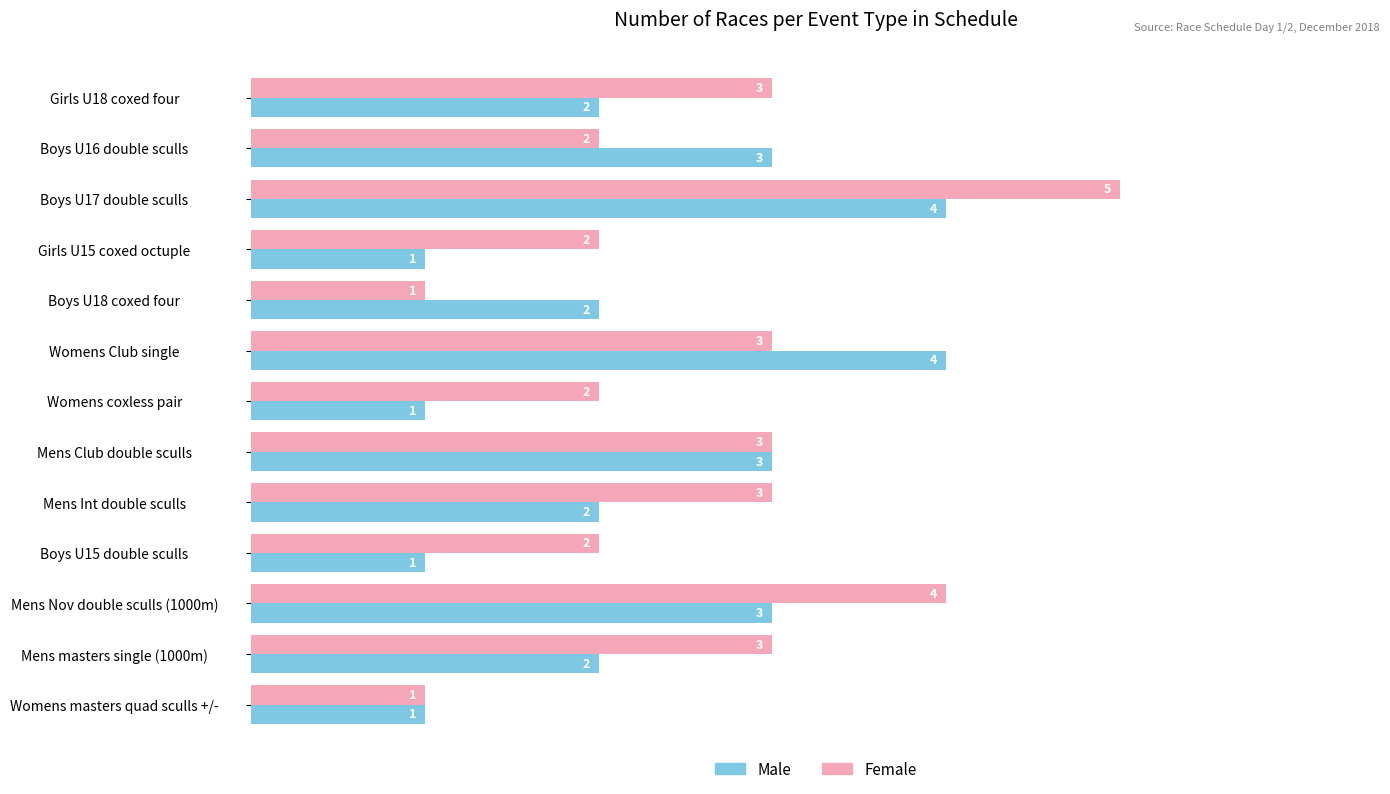

Rank the series by their average value, from highest to lowest.

Female, Male